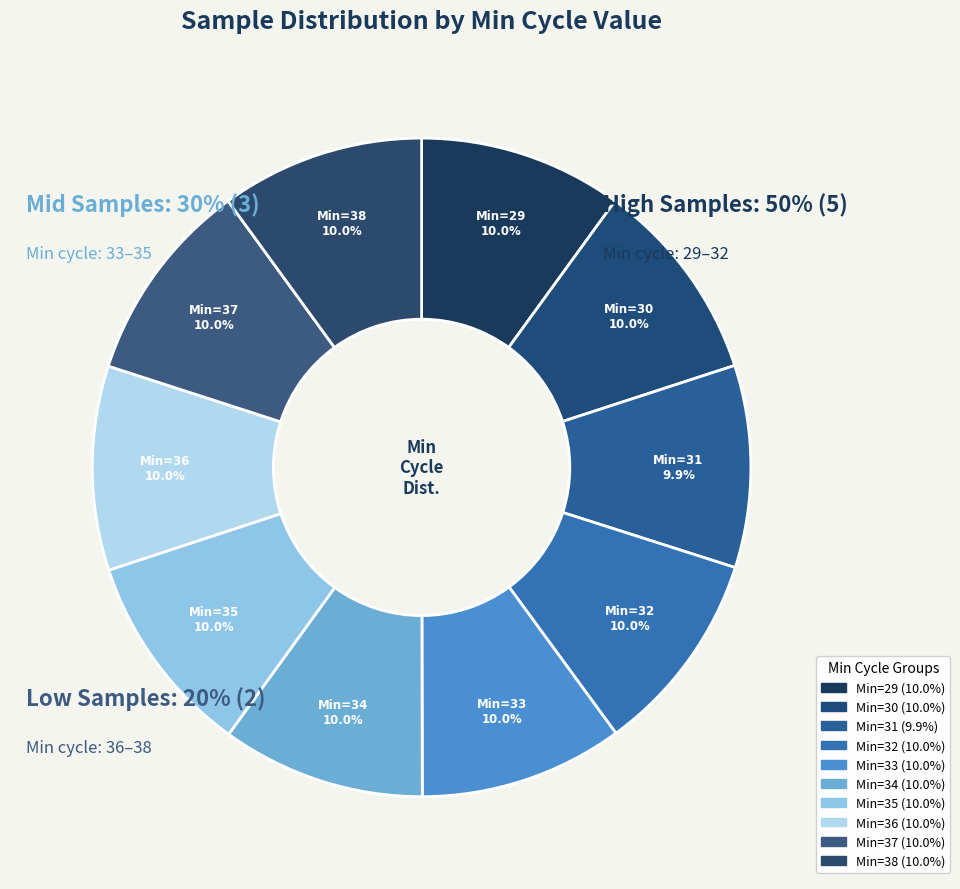

Which category has the smallest portion of the pie?

31